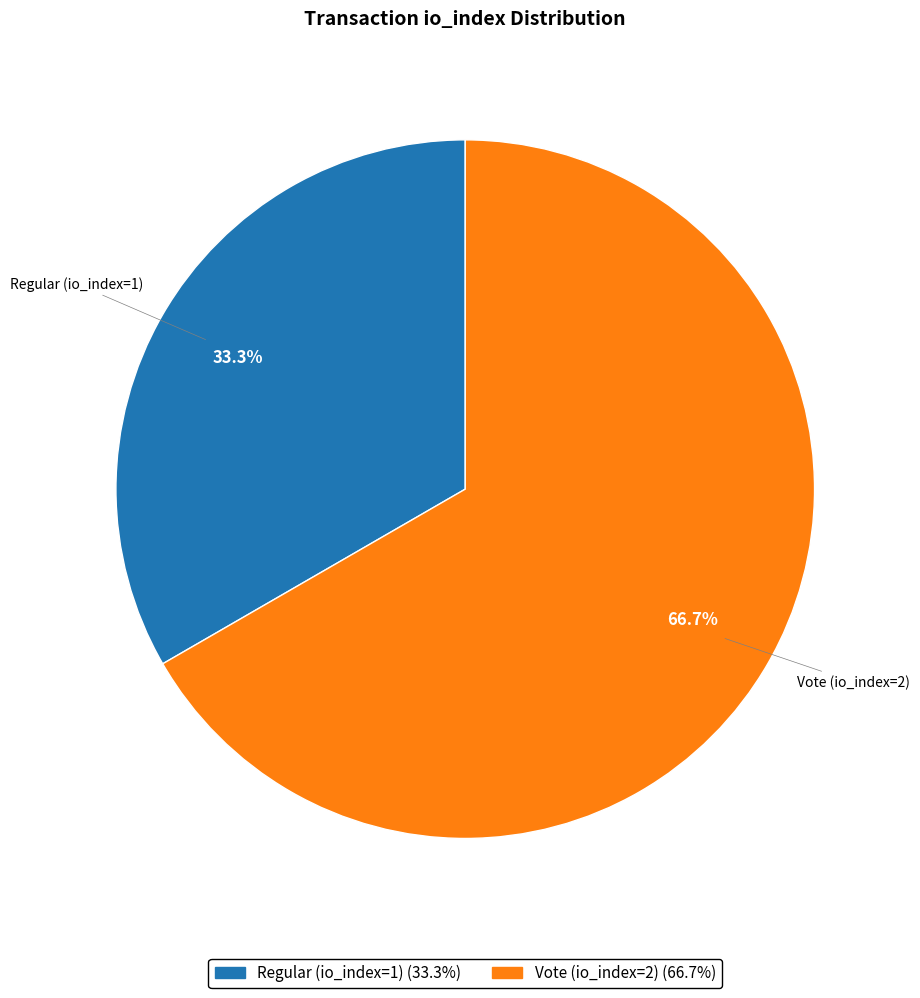

To the nearest percent, what is the combined percentage of Regular (io_index=1) and Vote (io_index=2)?

100%